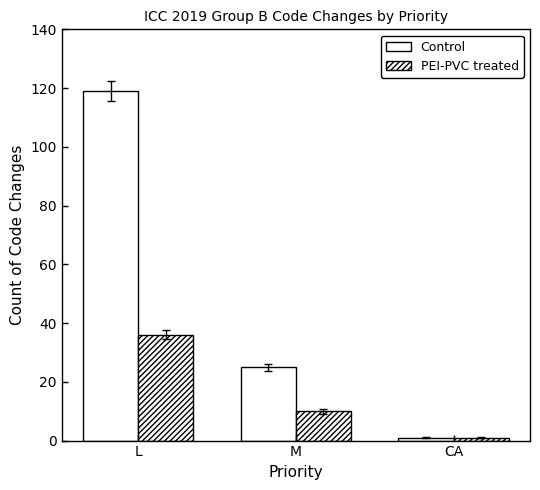

What is the label of the 1st bar from the right?

CA